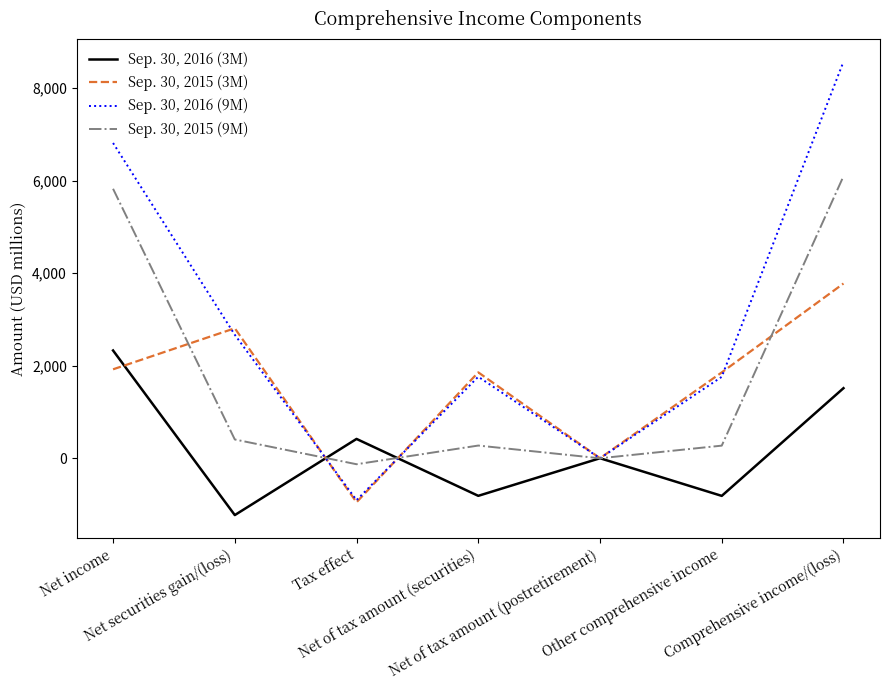

Which series changed the most between Tax effect and Net of tax amount (postretirement)?

Sep. 30, 2015 (3M)